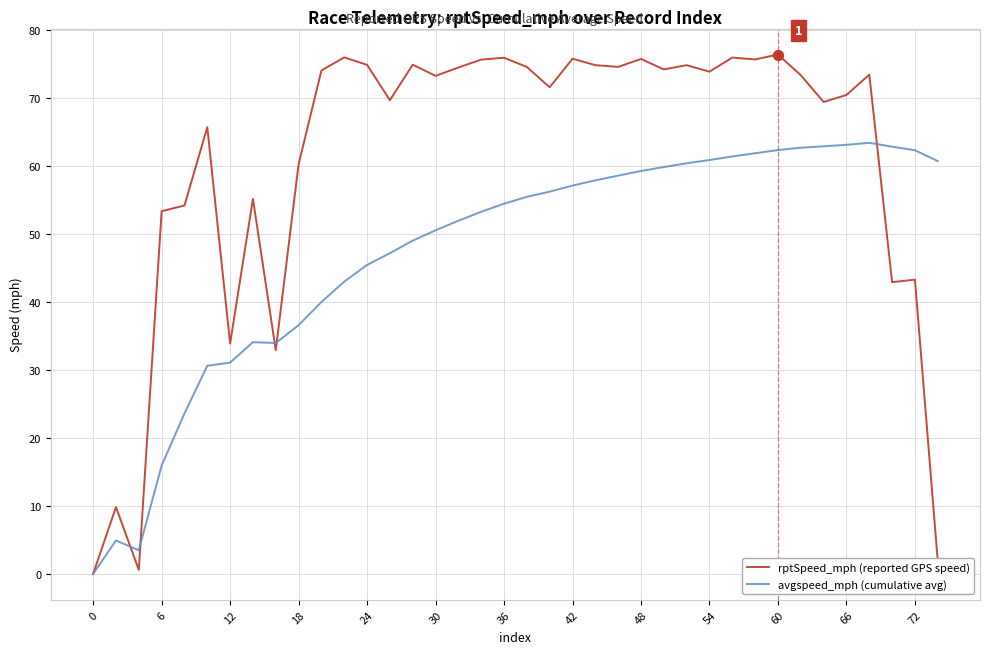

Which series has the largest total across all categories?

rptSpeed_mph (reported GPS speed)